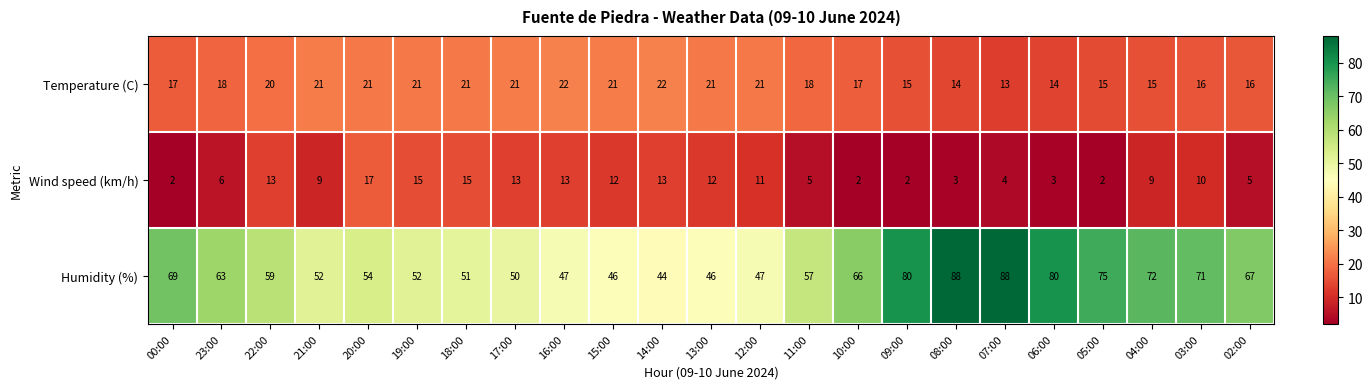

What is the total value across all series at 19:00?

88